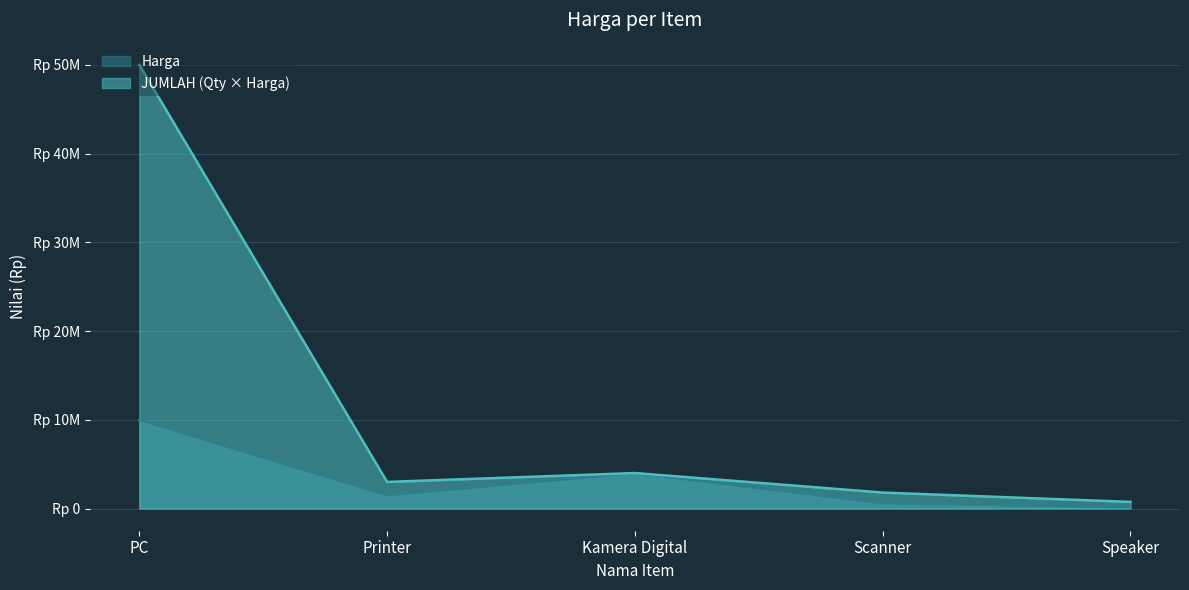

Which label corresponds to the largest value in the chart?

PC